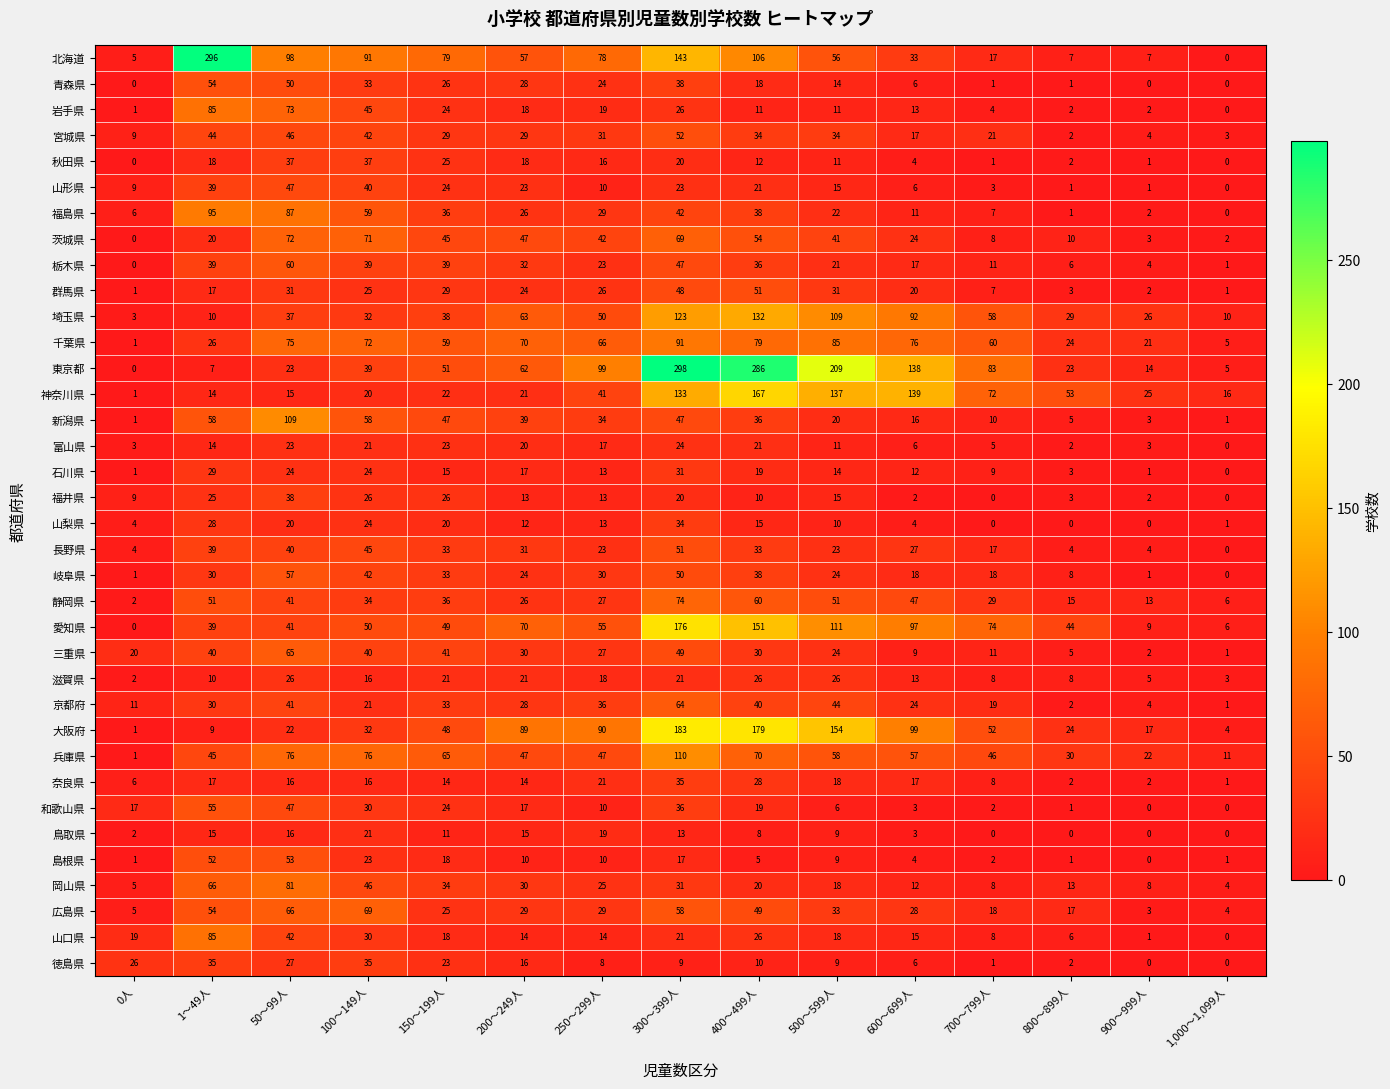

The 石川県 series shows 5 at 800～899人. True or false?

False